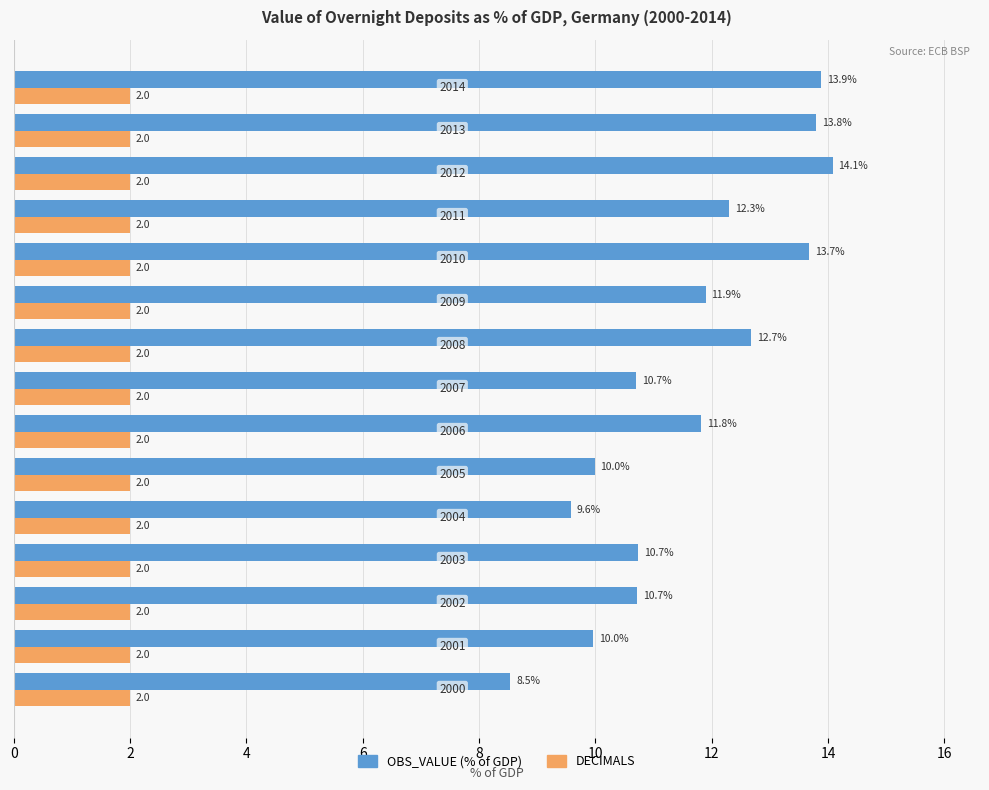

What is the smallest value displayed?

2.0